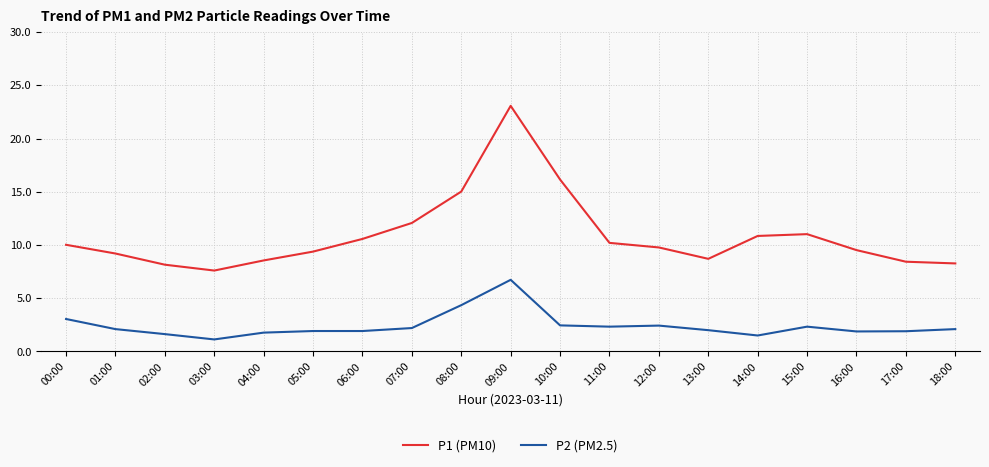

Which category has the lowest value in the P2 (PM2.5) series?

03:00